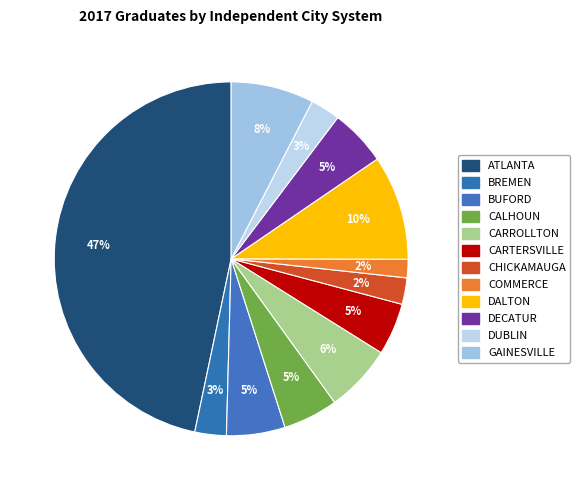

Approximately how many times larger is the value at CALHOUN compared to DECATUR?

1.0